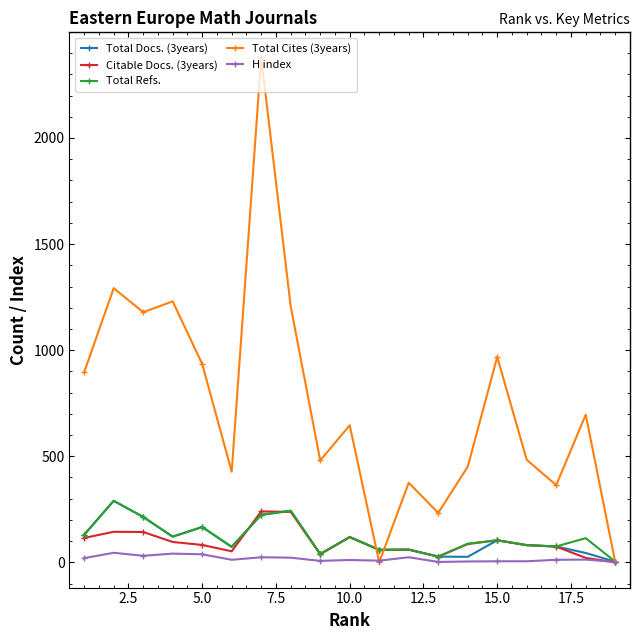

Which series has the largest total across all categories?

Total Cites (3years)